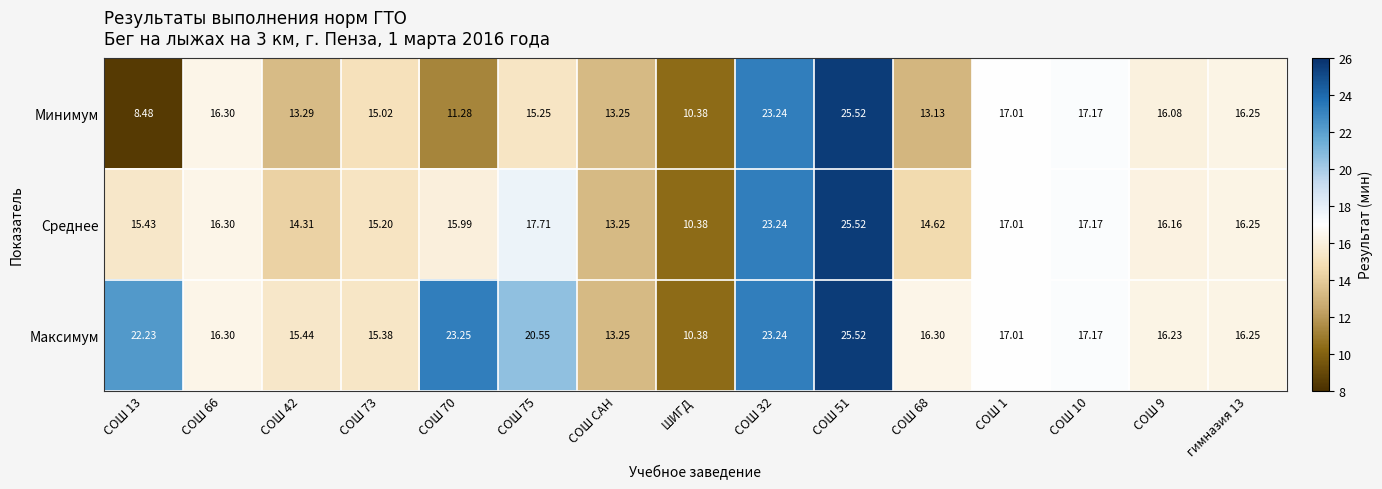

Which series has the largest range (max minus min)?

Минимум